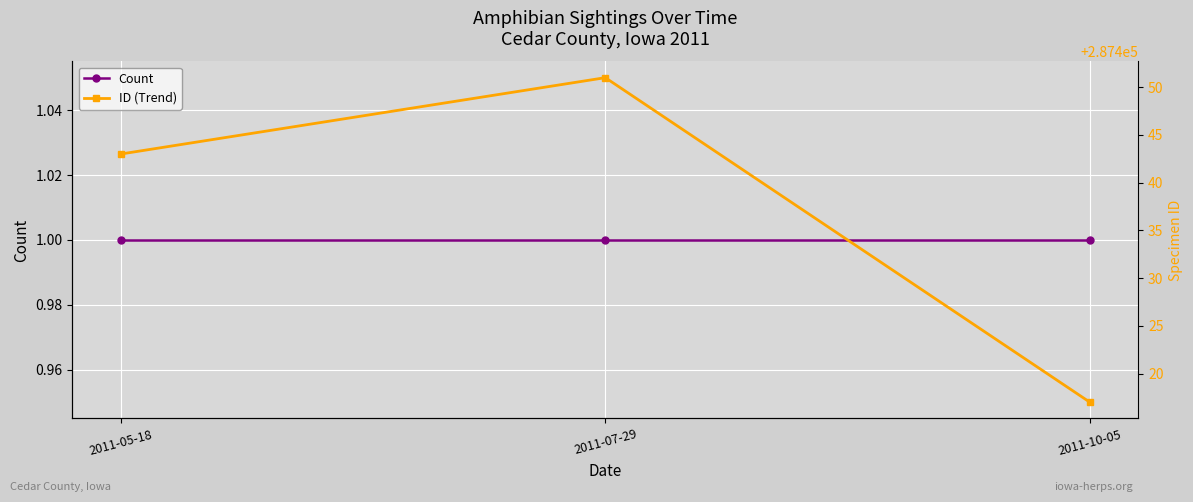

What is the sum of all Count values?

3